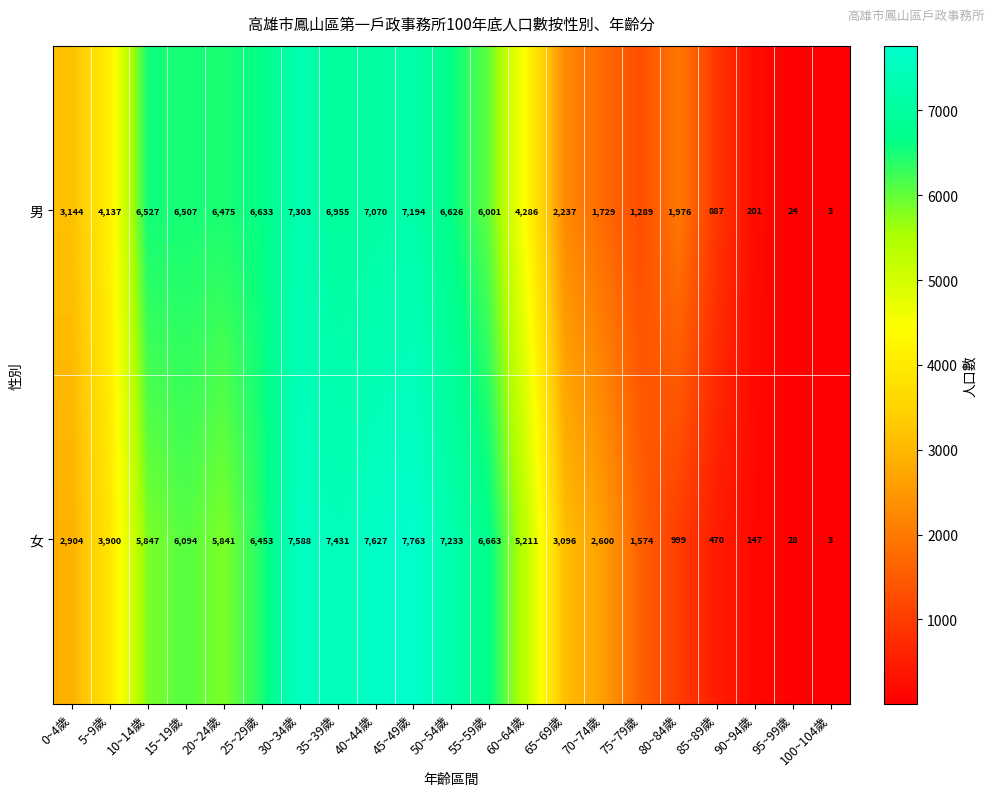

What is the difference between the maximum and minimum values in the 男 series?

7300